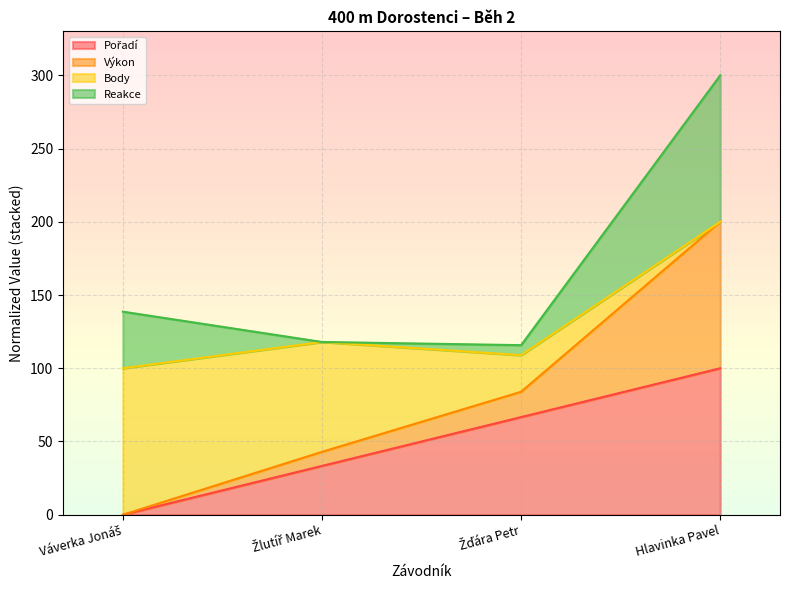

What is the difference between the Pořadí values at Hlavinka Pavel and Žlutíř Marek?

66.7